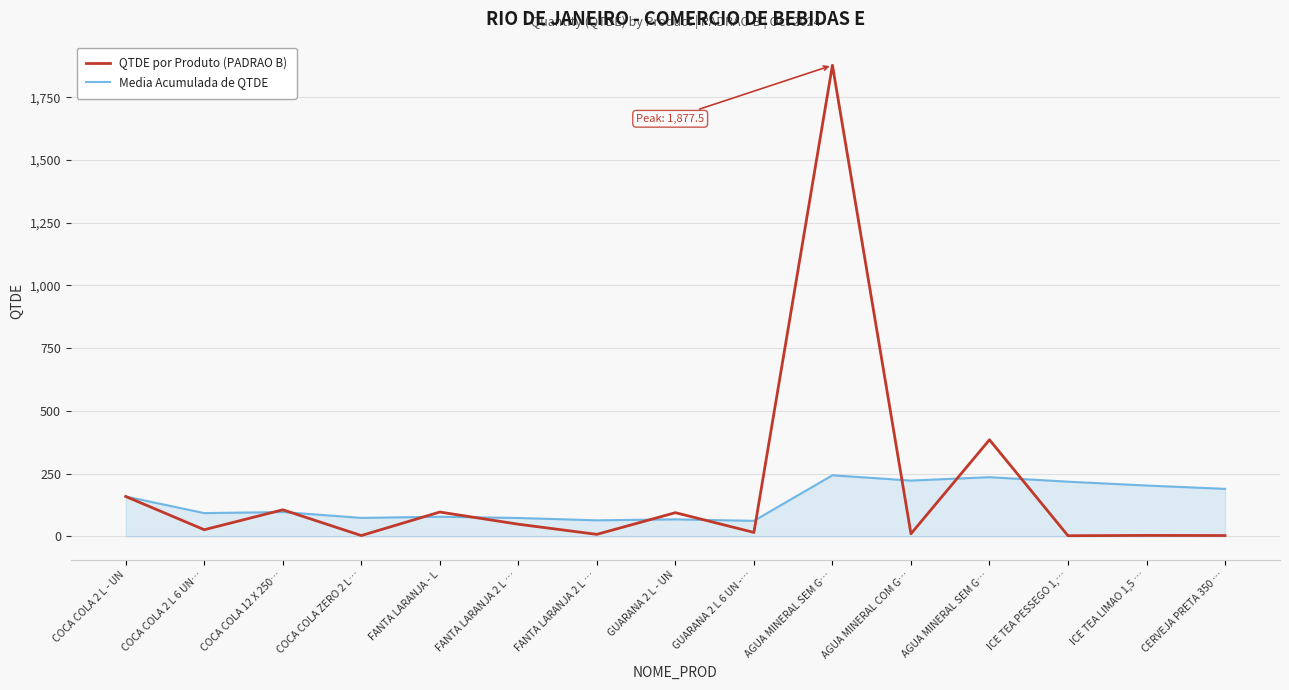

Between which two adjacent categories do QTDE por Produto (PADRAO B) and Media Acumulada de QTDE first intersect?

COCA COLA 2 L 6 UN… and COCA COLA 12 X 250…